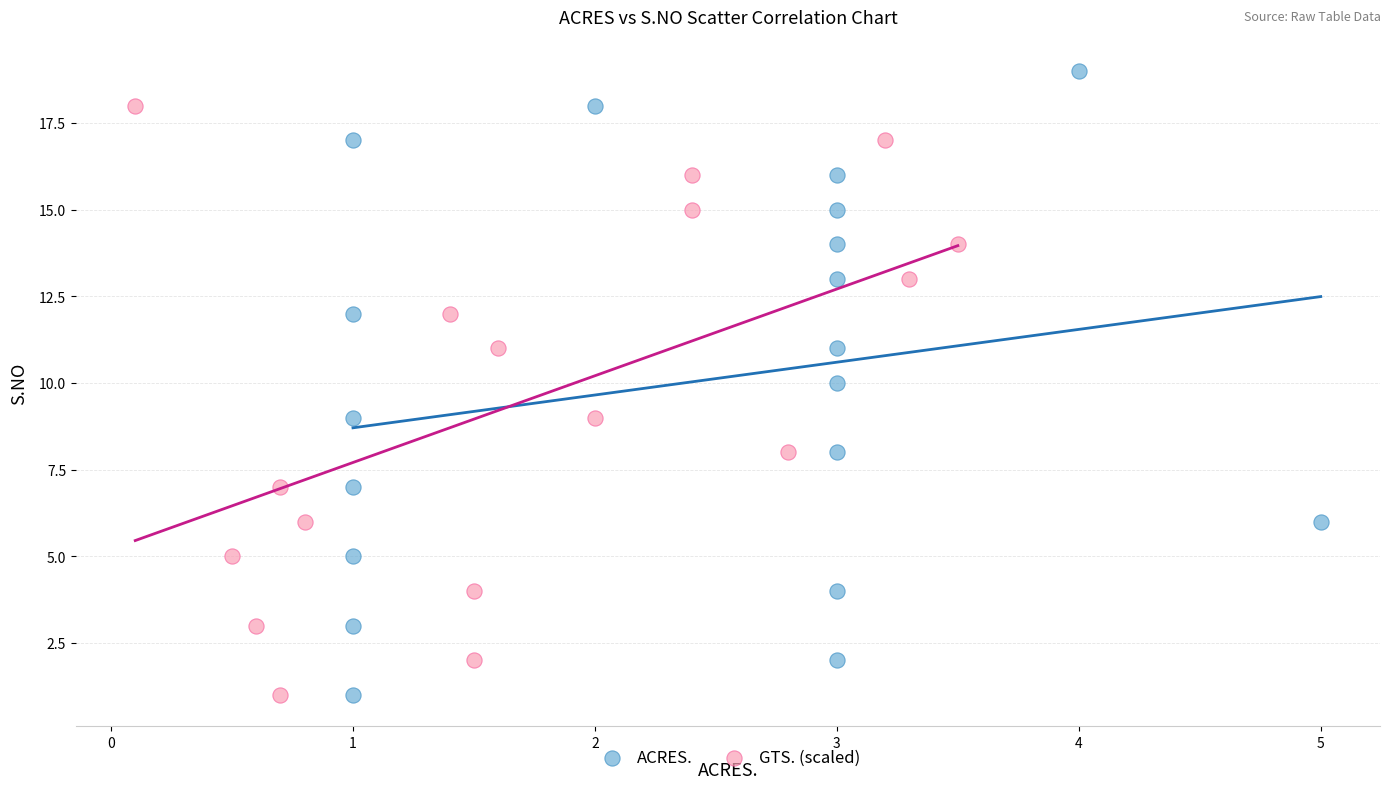

Which series reaches the maximum Y coordinate?

ACRES.